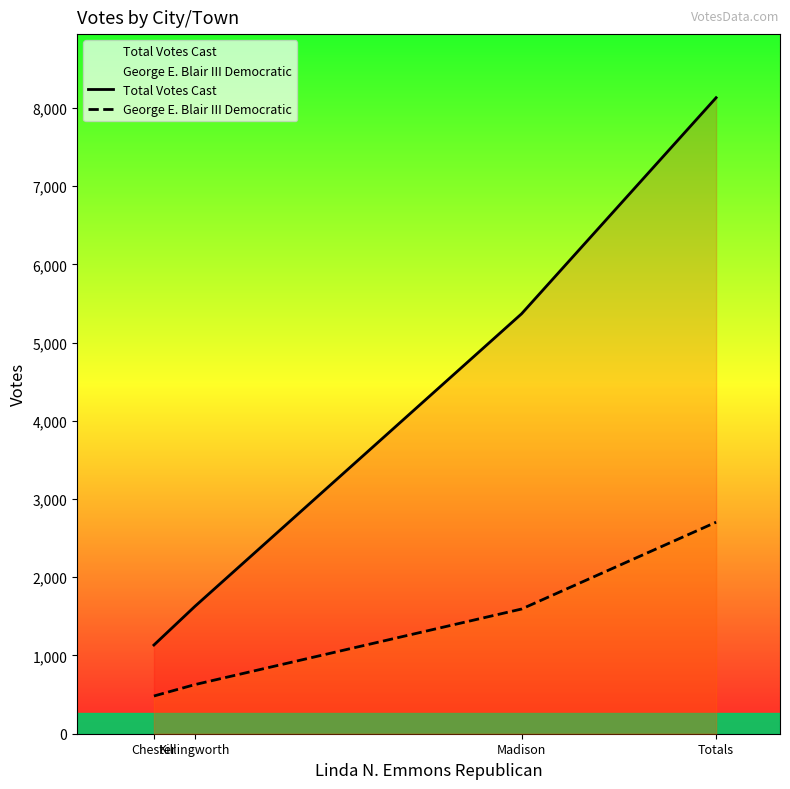

What is the difference between the Total Votes Cast values at Chester and Madison?

4234